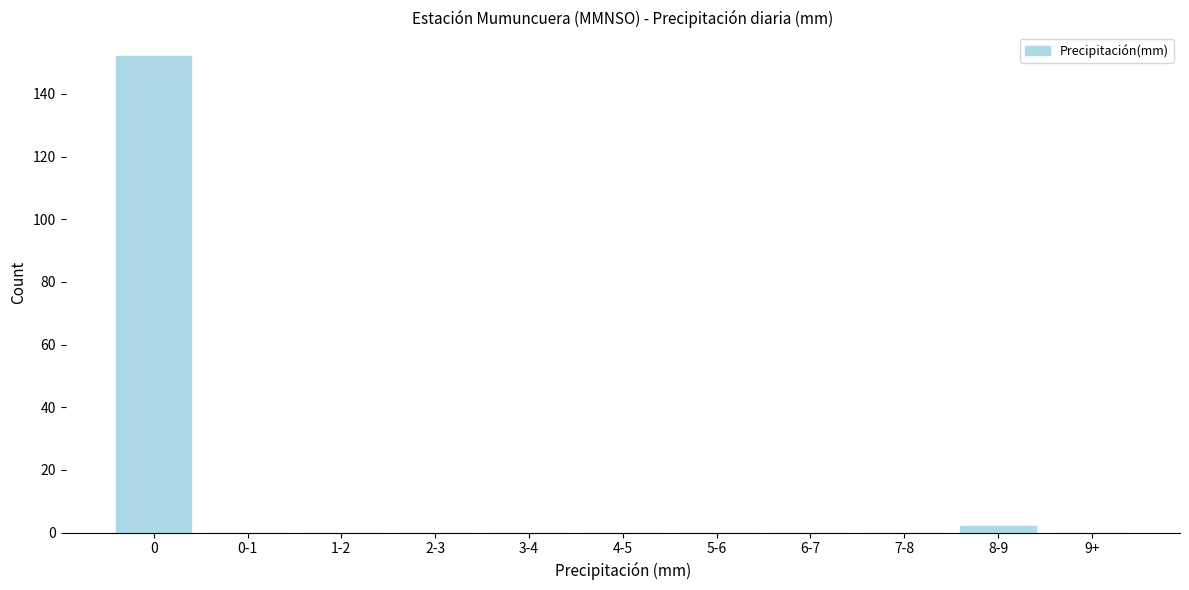

Reading left to right, extract all data points from this chart.

0=152	0-1=0	1-2=0	2-3=0	3-4=0	4-5=0	5-6=0	6-7=0	7-8=0	8-9=2	9+=0